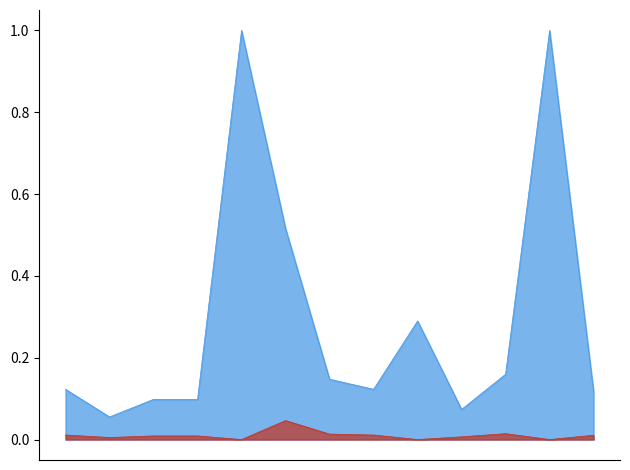

At which label is Net Amount closest to 0?

08-10-2024